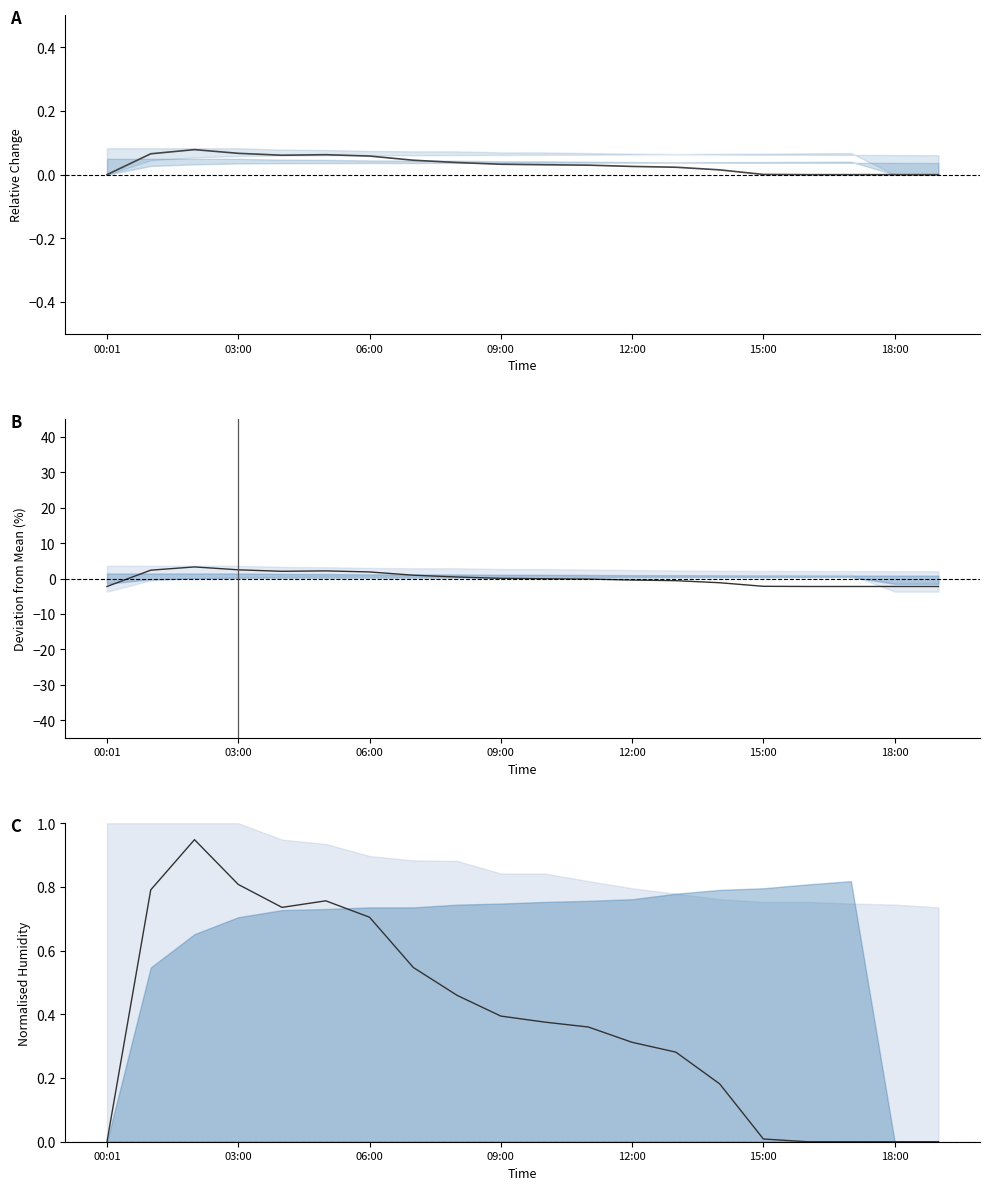

In Humidity, how many points are higher than both neighbors (excluding endpoints)?

2